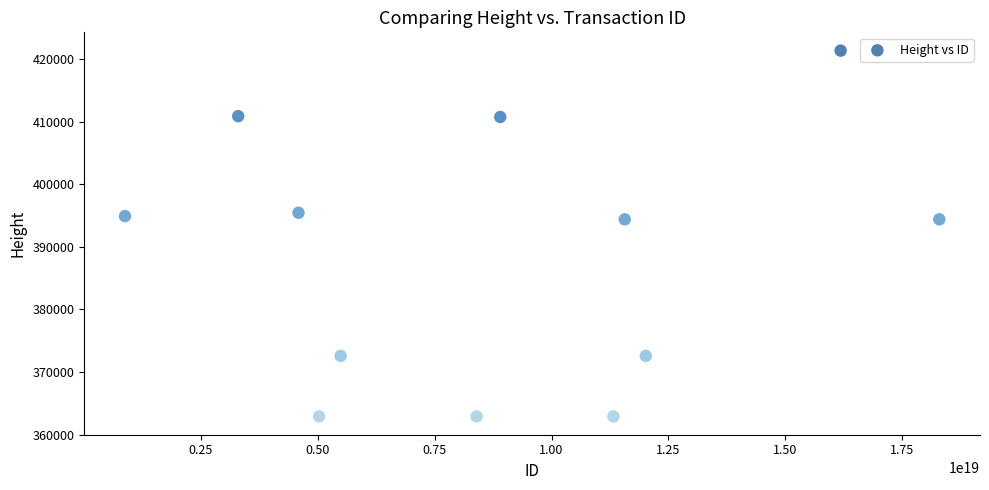

What is the average X value?

8830876209977719808